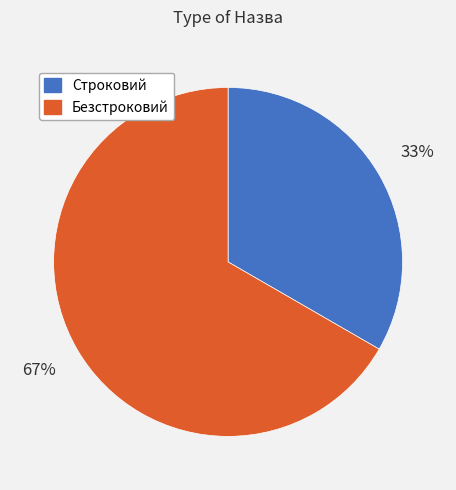

True or false: Строковий accounts for 47% of the total.

False